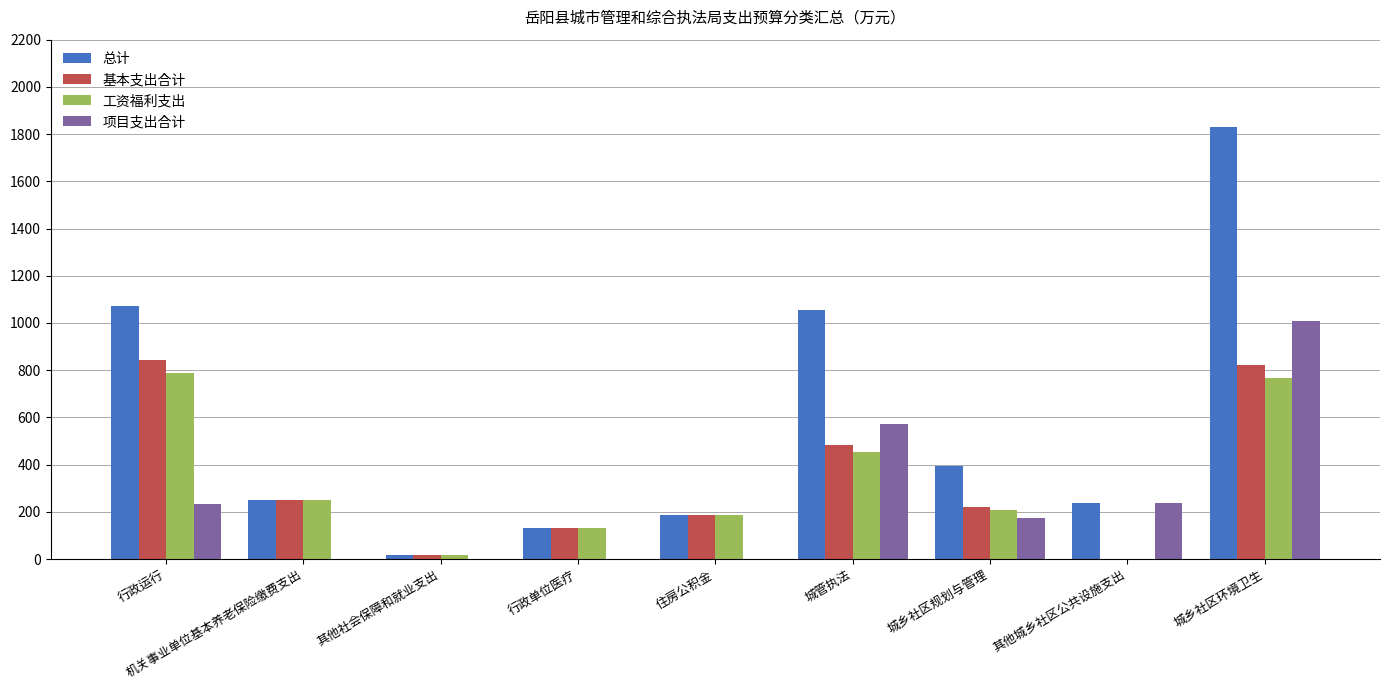

Is it true that 项目支出合计 equals 1009.0 at 城乡社区环境卫生?

True